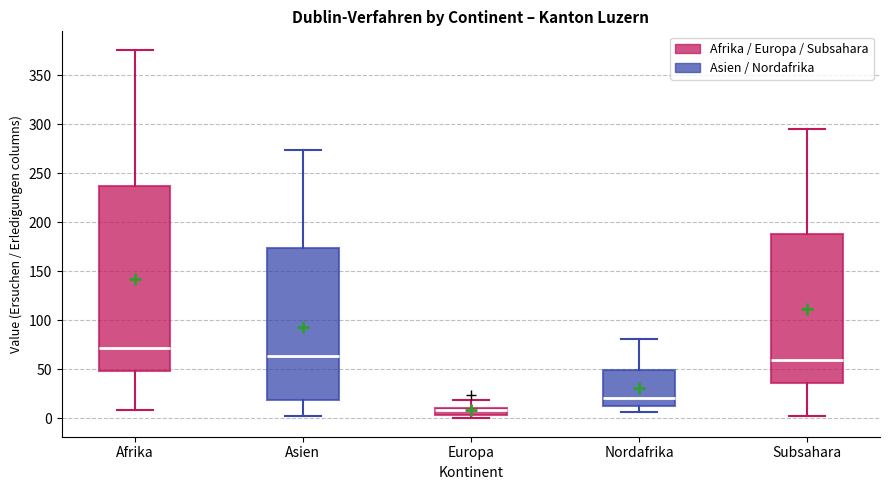

Reading left to right, transcribe this box plot: for each box, give where its median line is, the range the box spans, and where its two whiskers end, as read against the y-axis. The values are not printed on the chart, so give them approximately, as read against the axis.

Afrika: median 70, box 50 to 235, whiskers 10 to 375
Asien: median 65, box 20 to 175, whiskers 0 to 275
Europa: median 10 (inside the box), box 5 to 10, whiskers 0 to 20
Nordafrika: median 20, box 15 to 50, whiskers 5 to 80
Subsahara: median 60, box 35 to 190, whiskers 0 to 295